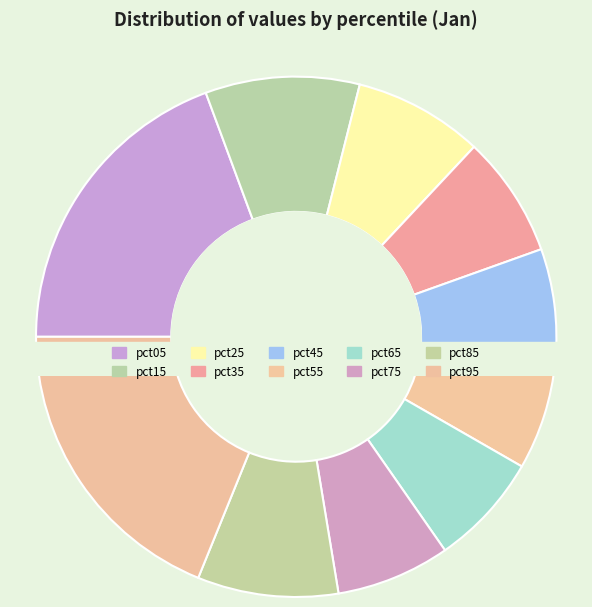

To the nearest percent, what is the difference between the pct45 and pct25 slice percentages?

1%